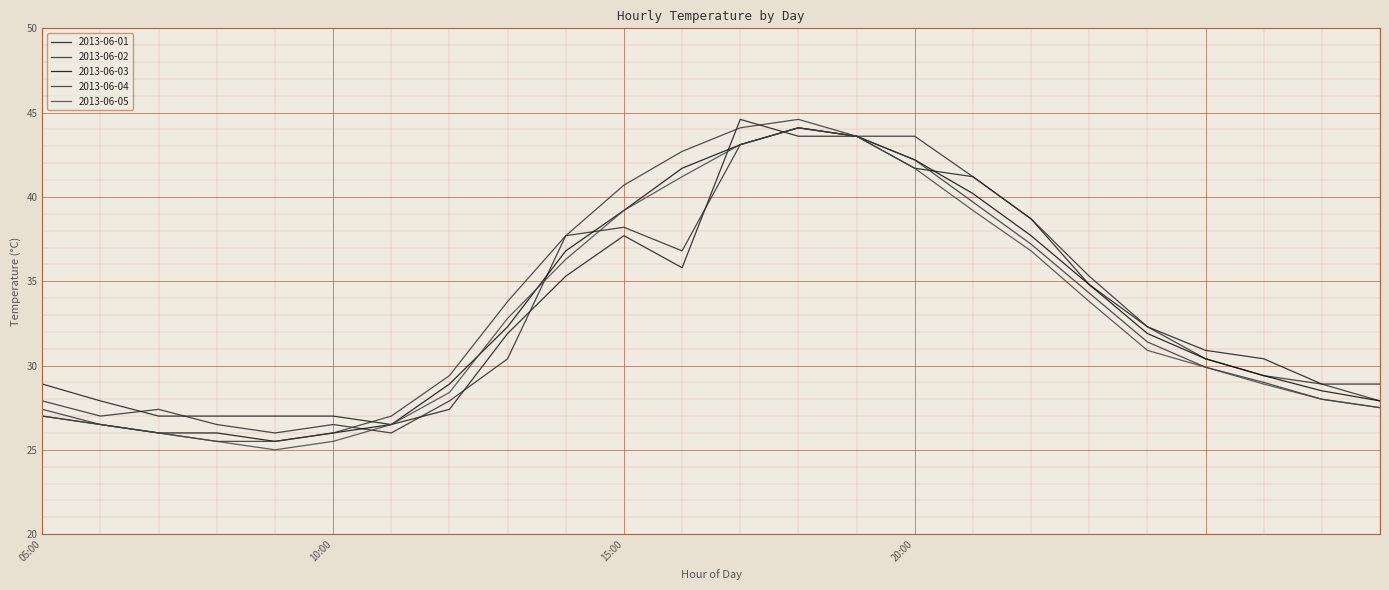

Between which two adjacent categories do 2013-06-03 and 2013-06-05 first intersect?

07:00 and 08:00